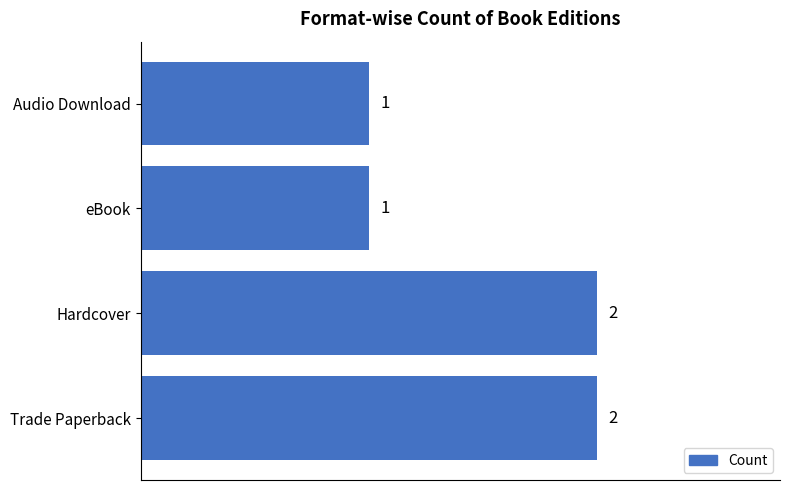

The value at Trade Paperback is 2. True or false?

True